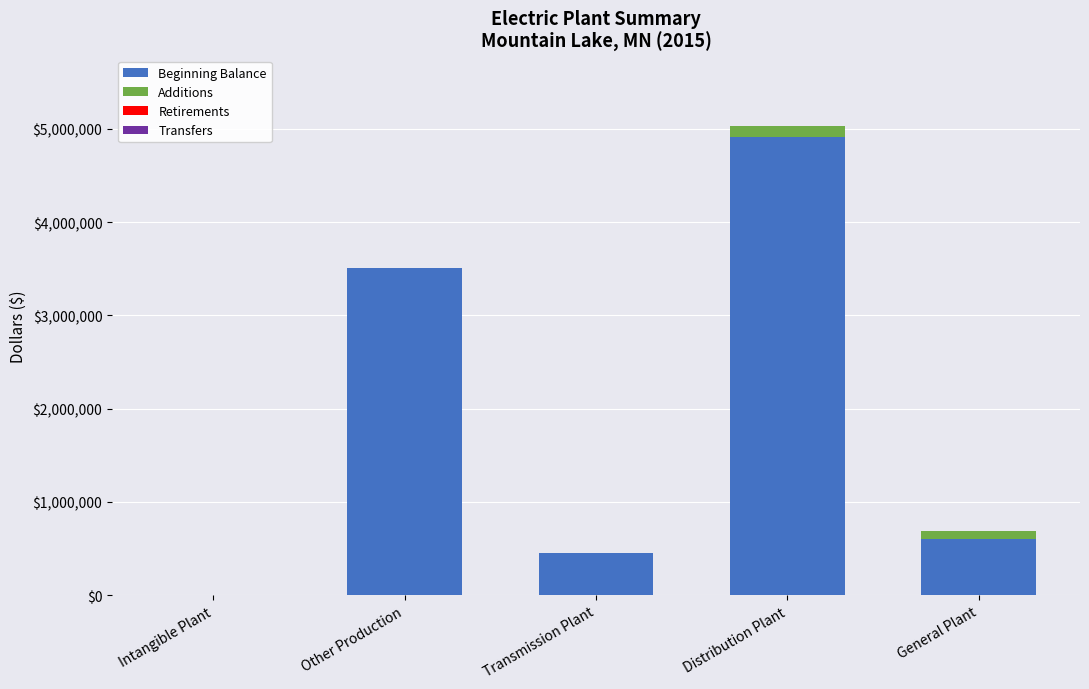

At which category is the sum across all series the highest?

Distribution Plant